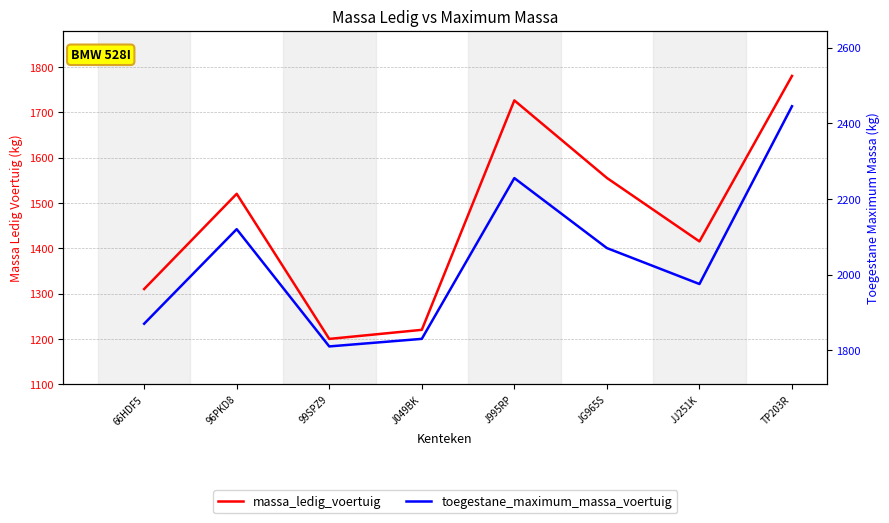

What is the average value of the toegestane_maximum_massa_voertuig series?

2047